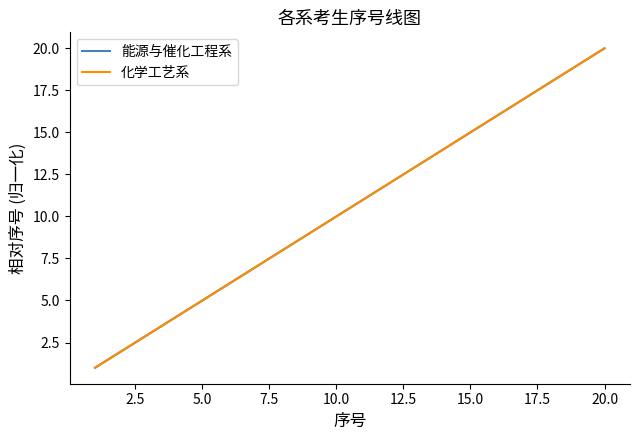

Does the chart have visible grid lines?

No